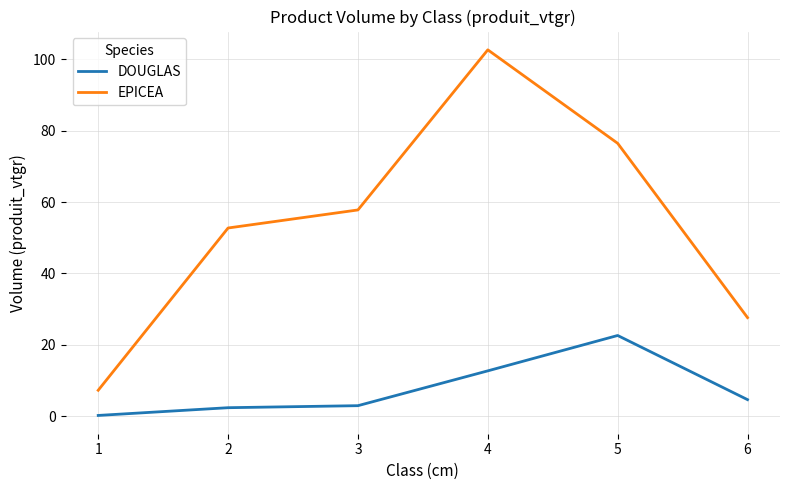

What is the difference between the DOUGLAS values at 1 and 5?

22.4